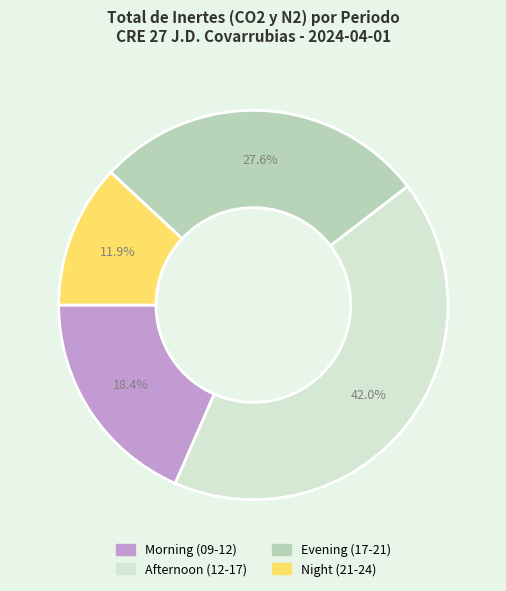

Which has a higher value, Afternoon (12-17) or Morning (09-12)?

Afternoon (12-17)